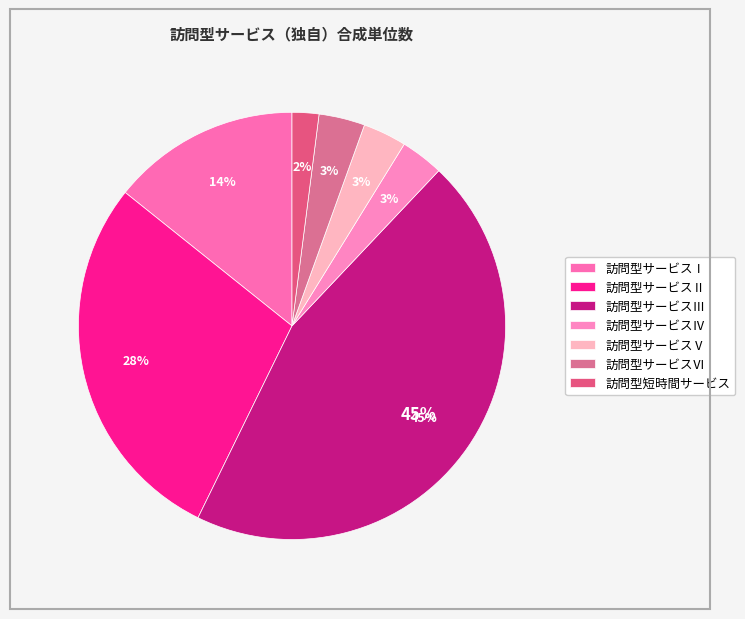

Combined, what portion of the pie is 訪問型サービスⅣ and 訪問型サービスⅡ?

31.7%